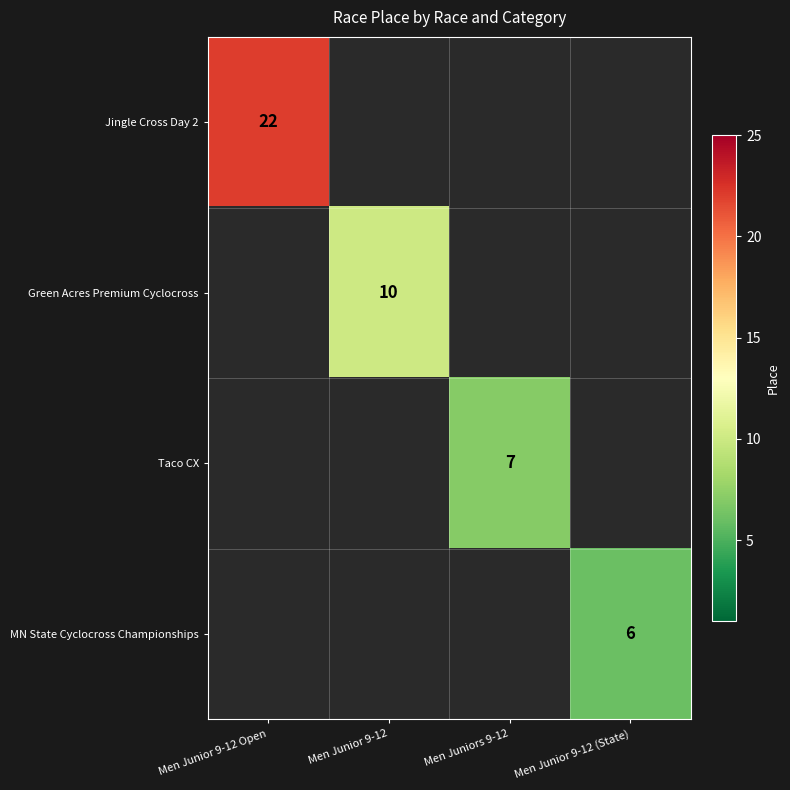

Is the value of MN State Cyclocross Championships at Men Junior 9-12 (State) greater than the value of Taco CX at Men Junior 9-12?

No